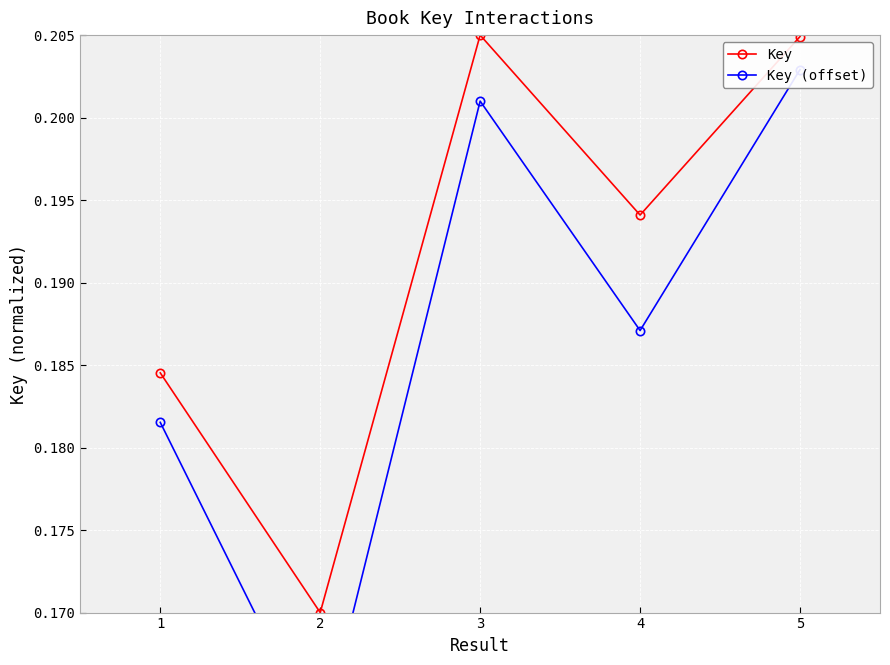

How many interior local peaks does the Key series have?

1